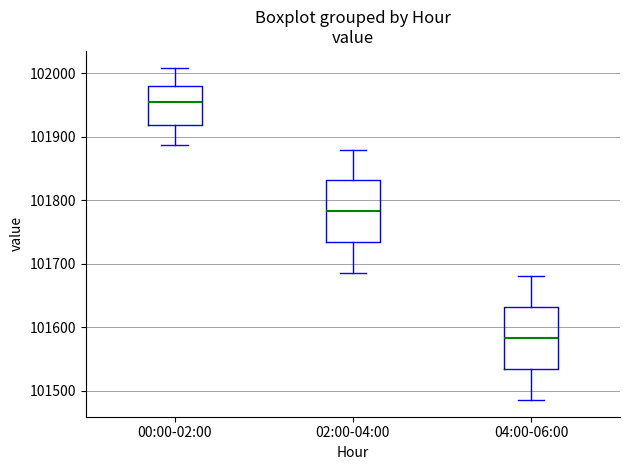

Reading left to right, transcribe this box plot: for each box, give where its median line is, the range the box spans, and where its two whiskers end, as read against the y-axis. The values are not printed on the chart, so give them approximately, as read against the axis.

00:00-02:00: median 101960, box 101920 to 101980, whiskers 101890 to 102010
02:00-04:00: median 101780, box 101730 to 101830, whiskers 101690 to 101880
04:00-06:00: median 101580, box 101530 to 101630, whiskers 101490 to 101680